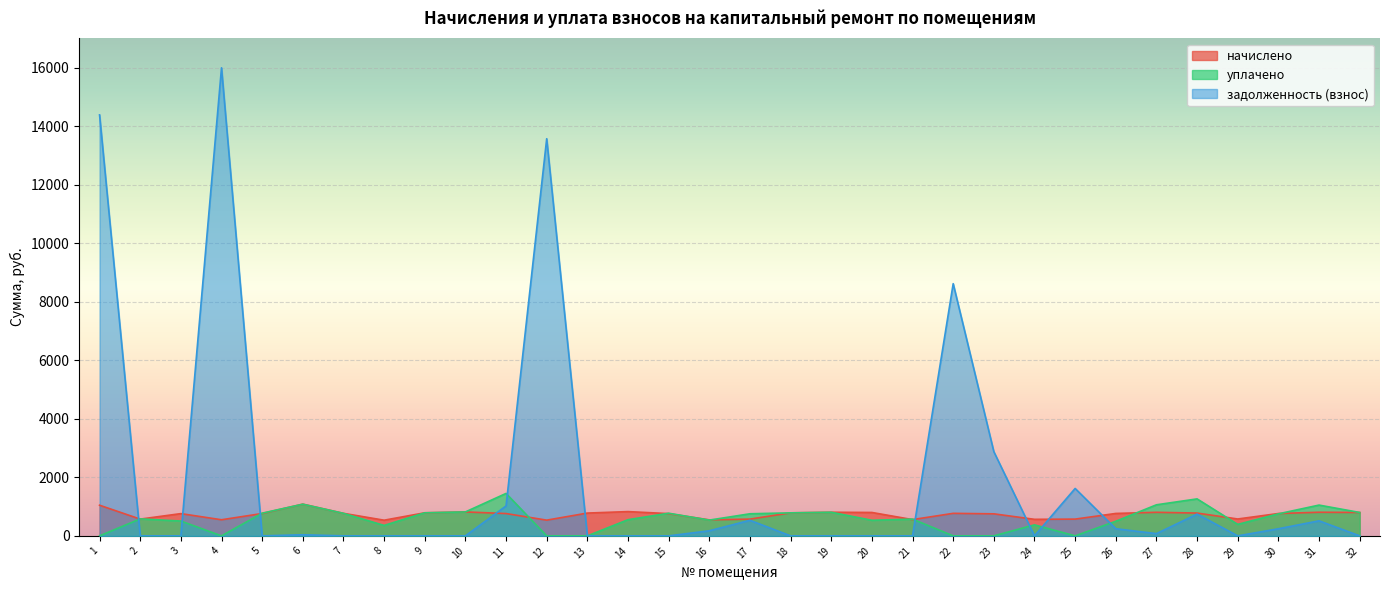

Is it true that уплачено equals 786.8 at 18?

True